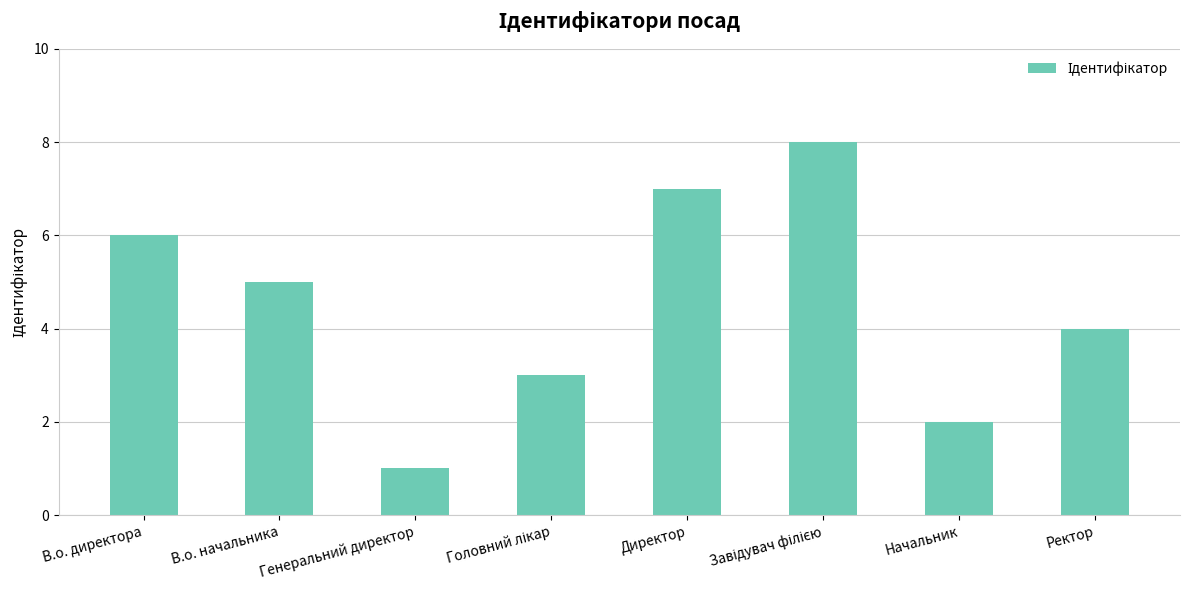

How many bars are there in total?

8